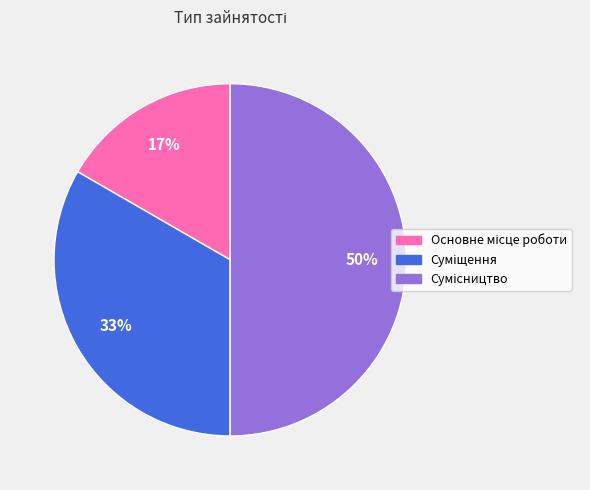

Count the number of slices in the pie.

3